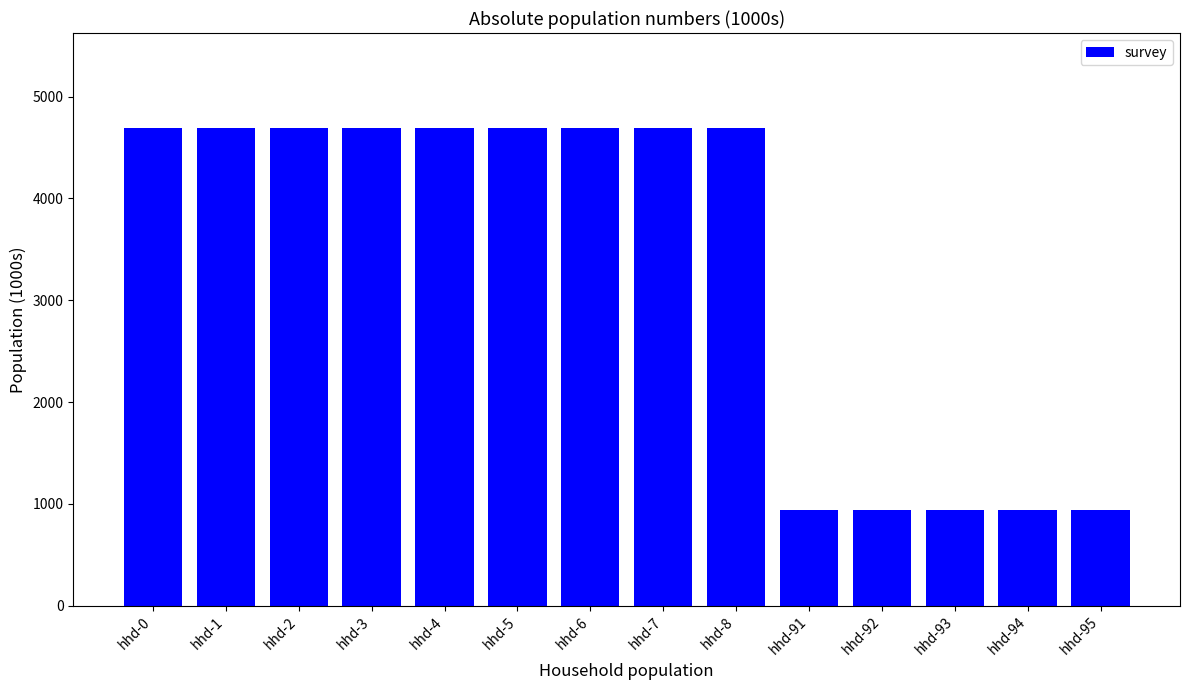

What is the value of the 3rd bar from the left?

4688